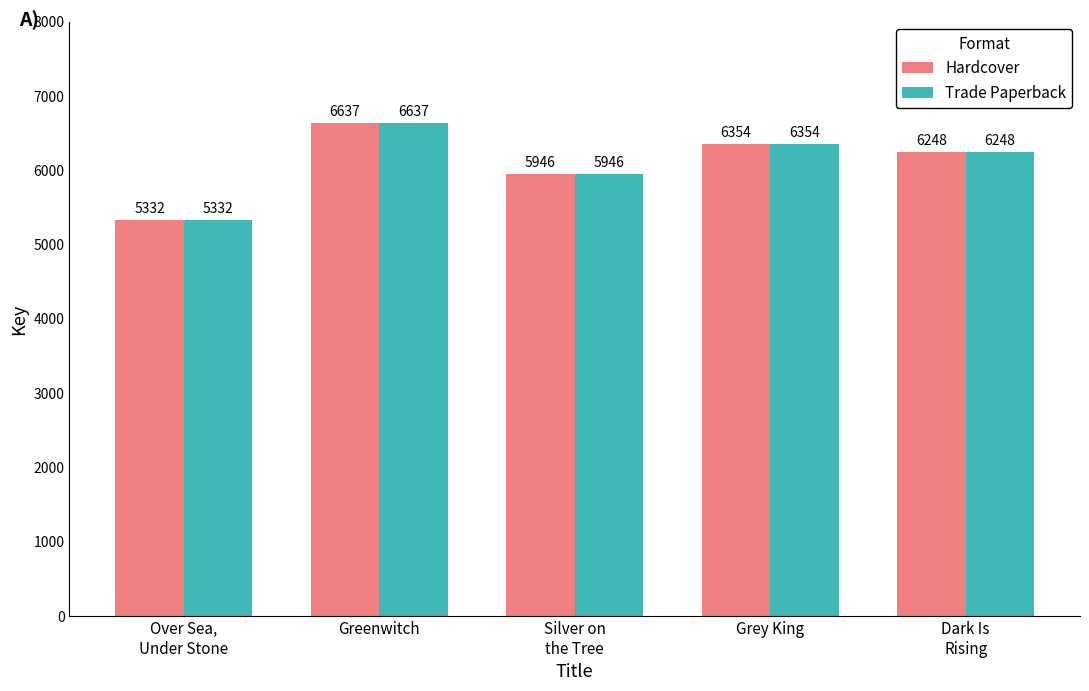

What are all the series names shown in the legend?

Hardcover, Trade Paperback